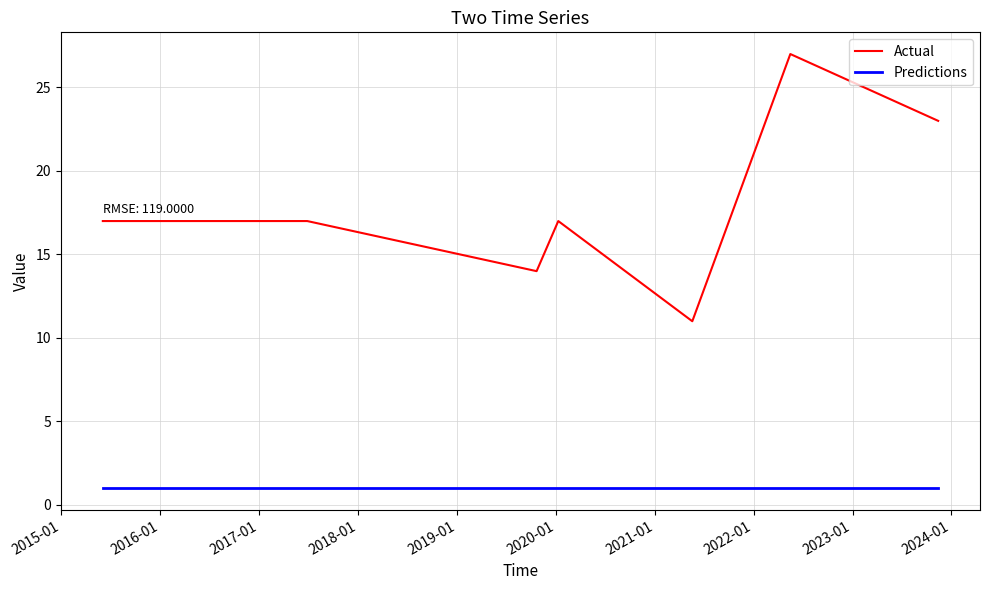

What is the difference between the maximum and minimum values in the Actual series?

16